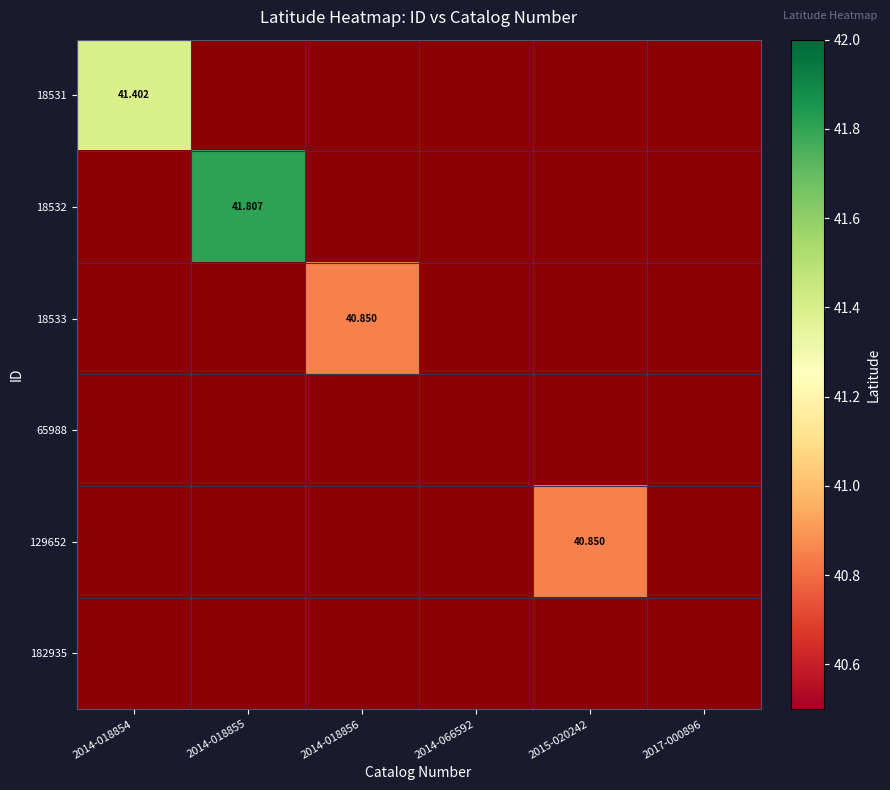

The value of 18531 at 2014-018854 is 54.0. True or false?

False